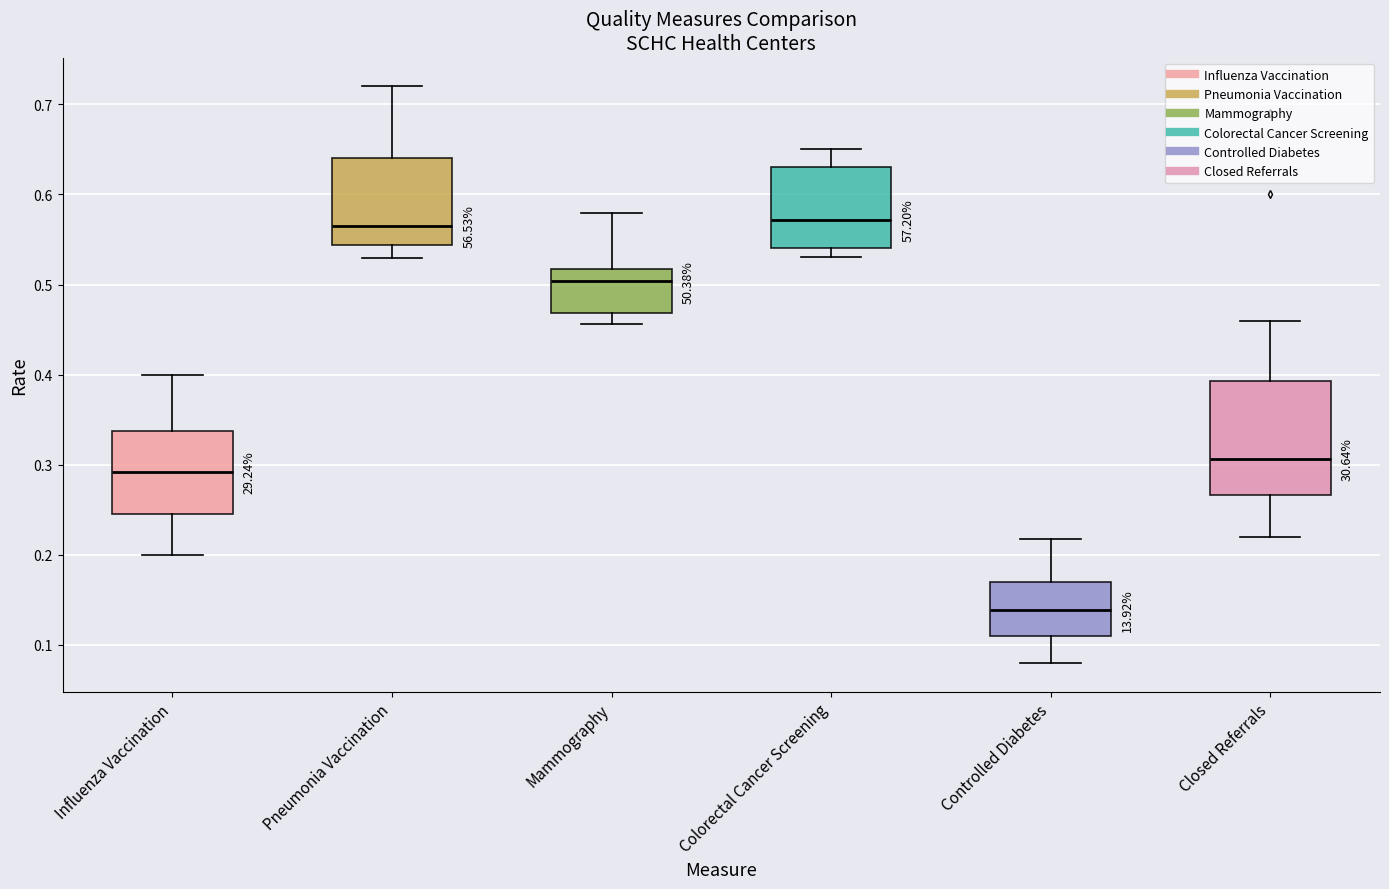

Where is the upper edge of the box for Colorectal Cancer Screening on the y-axis? The values are not printed on the chart, so give them approximately, as read against the axis.

0.63